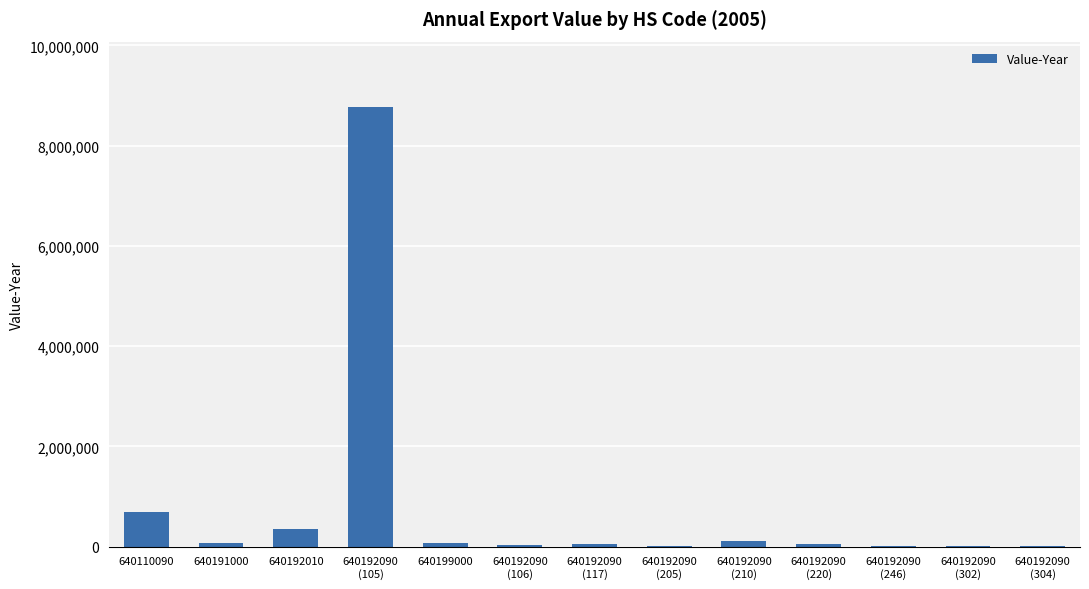

The chart shows a value of 351735 at 640192010. True or false?

True